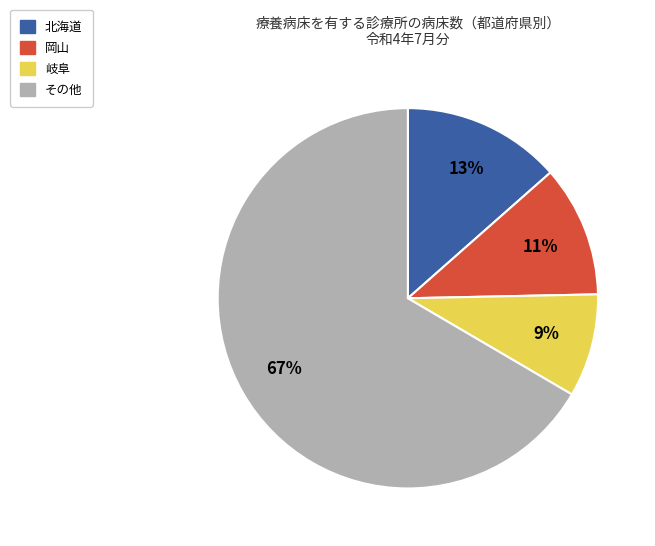

To the nearest percent, what is the difference between the largest and smallest slice percentages?

58%